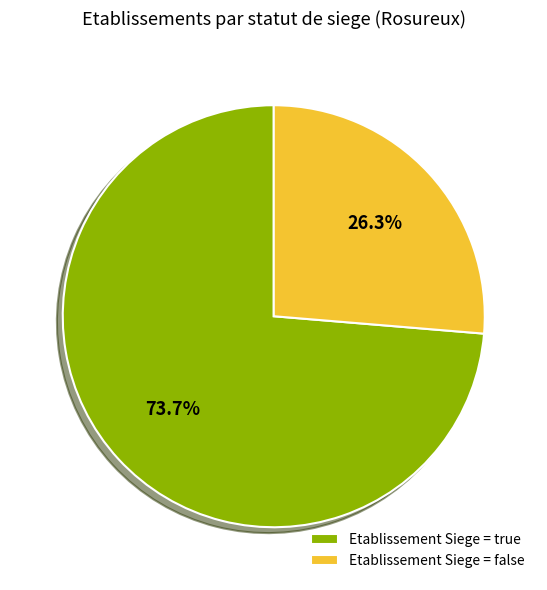

To the nearest percent, what is the average slice percentage?

50%